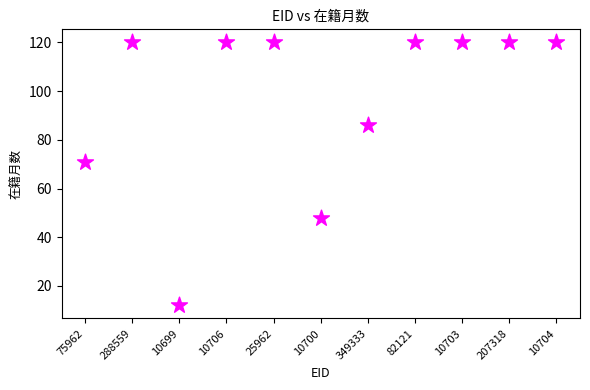

What Y value in the scatter plot is closest to 66?

71